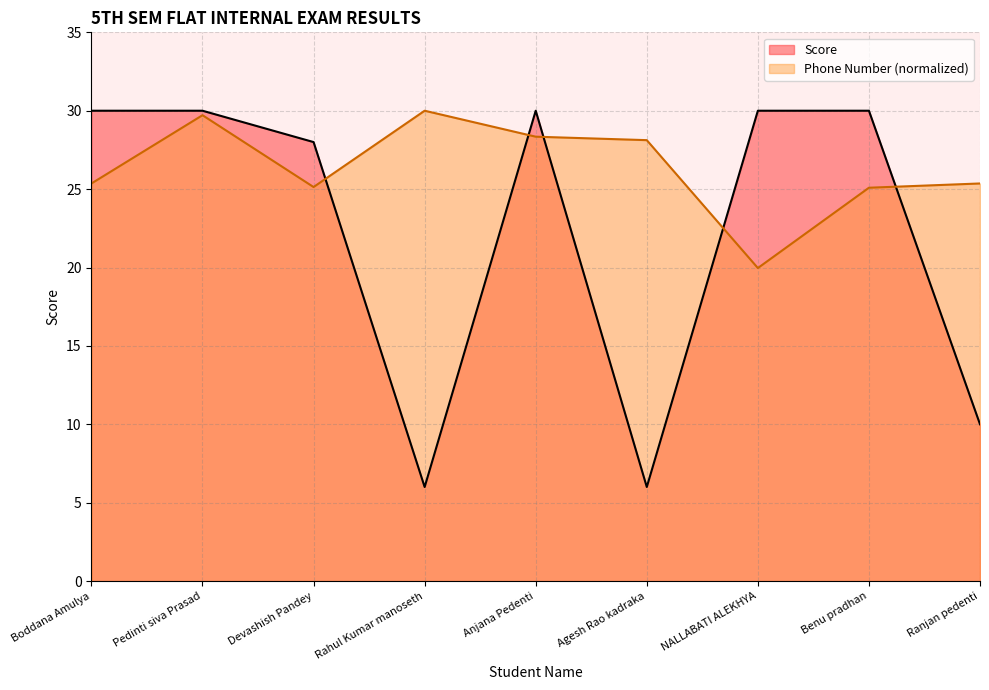

What are all the series names shown in the legend?

Score, Phone Number (normalized)